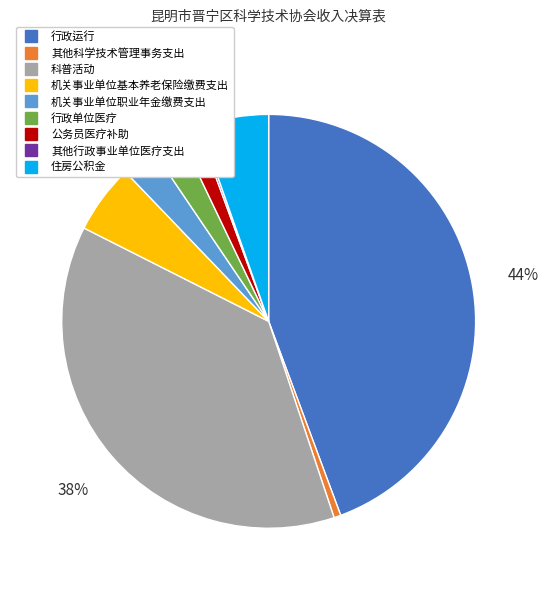

Between 住房公积金 and 科普活动, which is larger?

科普活动